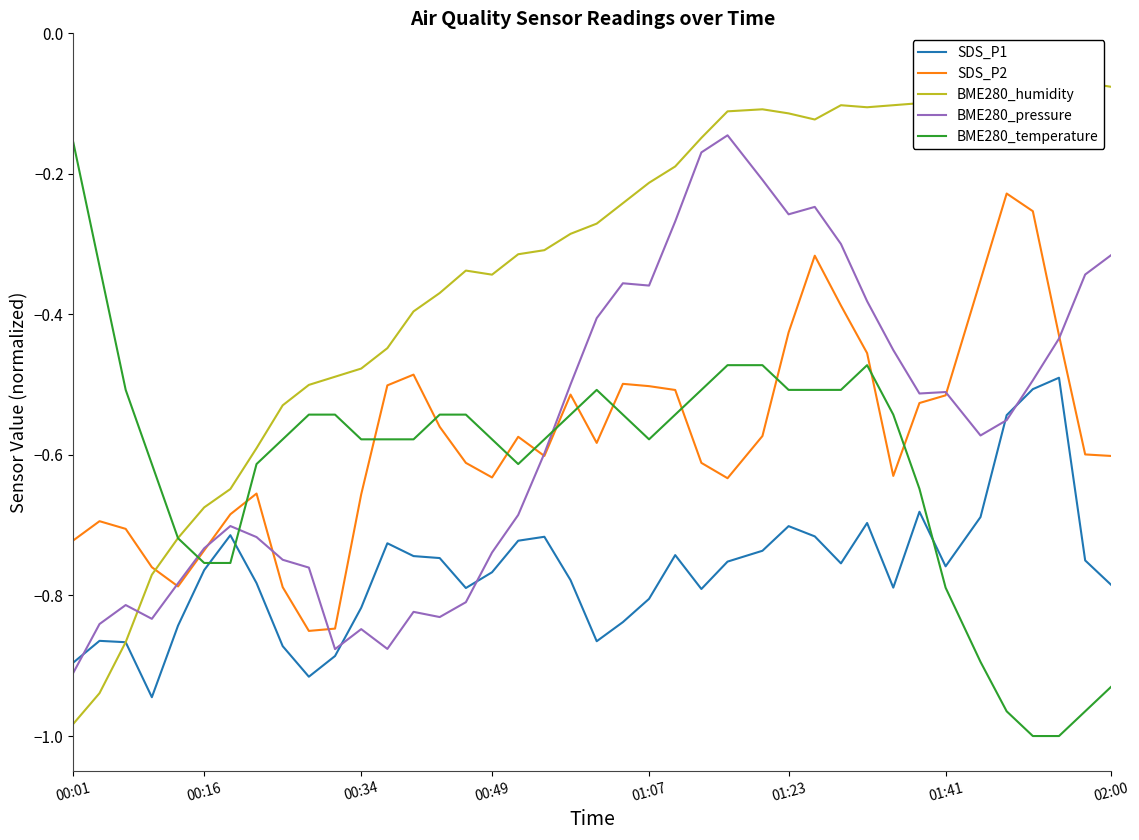

After their last crossing, which series has the higher values: BME280_temperature or BME280_pressure?

BME280_pressure